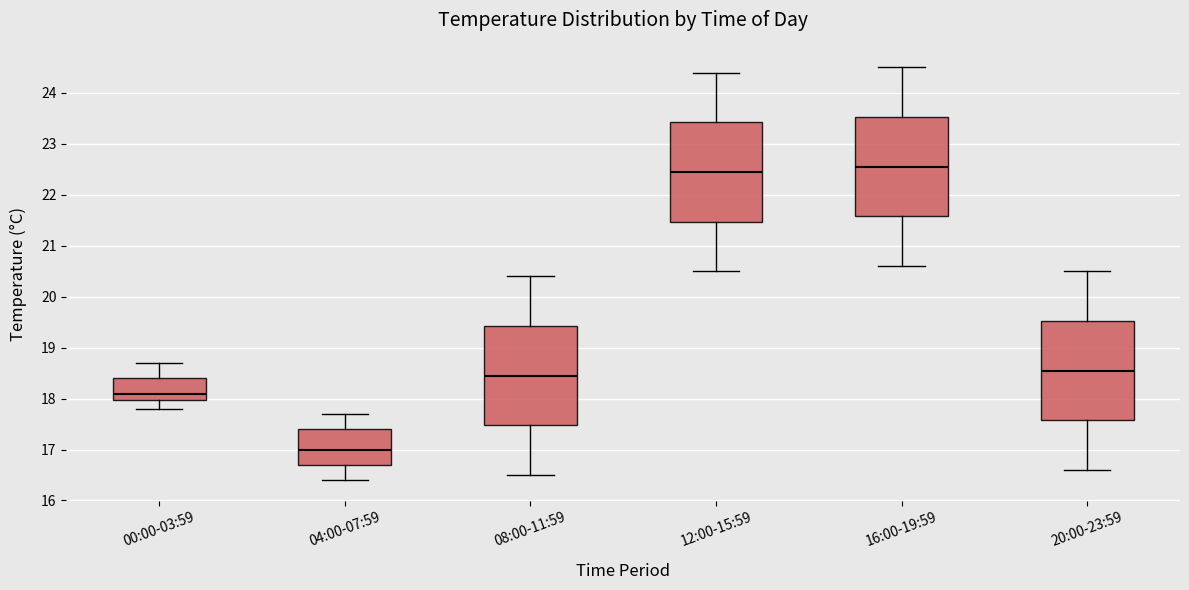

Reading left to right, read every box against the y-axis: the position of its median line, the range the box covers, and the ends of its whiskers. The values are not printed on the chart, so give them approximately, as read against the axis.

00:00-03:59: median 18.1, box 18.0 to 18.4, whiskers 17.8 to 18.7
04:00-07:59: median 17.0, box 16.7 to 17.4, whiskers 16.4 to 17.7
08:00-11:59: median 18.5, box 17.5 to 19.4, whiskers 16.5 to 20.4
12:00-15:59: median 22.5, box 21.5 to 23.4, whiskers 20.5 to 24.4
16:00-19:59: median 22.6, box 21.6 to 23.5, whiskers 20.6 to 24.5
20:00-23:59: median 18.6, box 17.6 to 19.5, whiskers 16.6 to 20.5